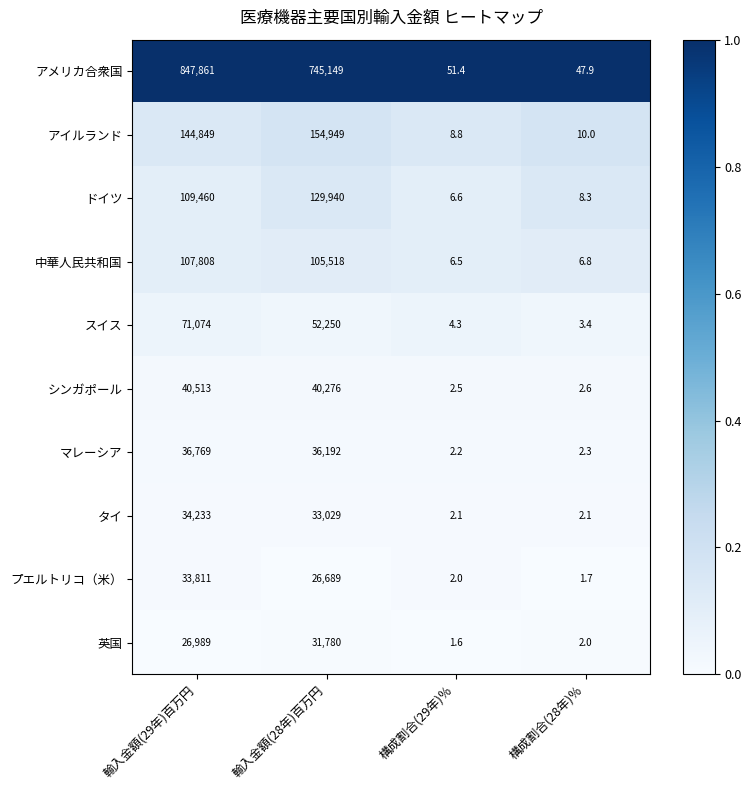

Where does the スイス series first go above 52250?

輸入金額(29年)百万円